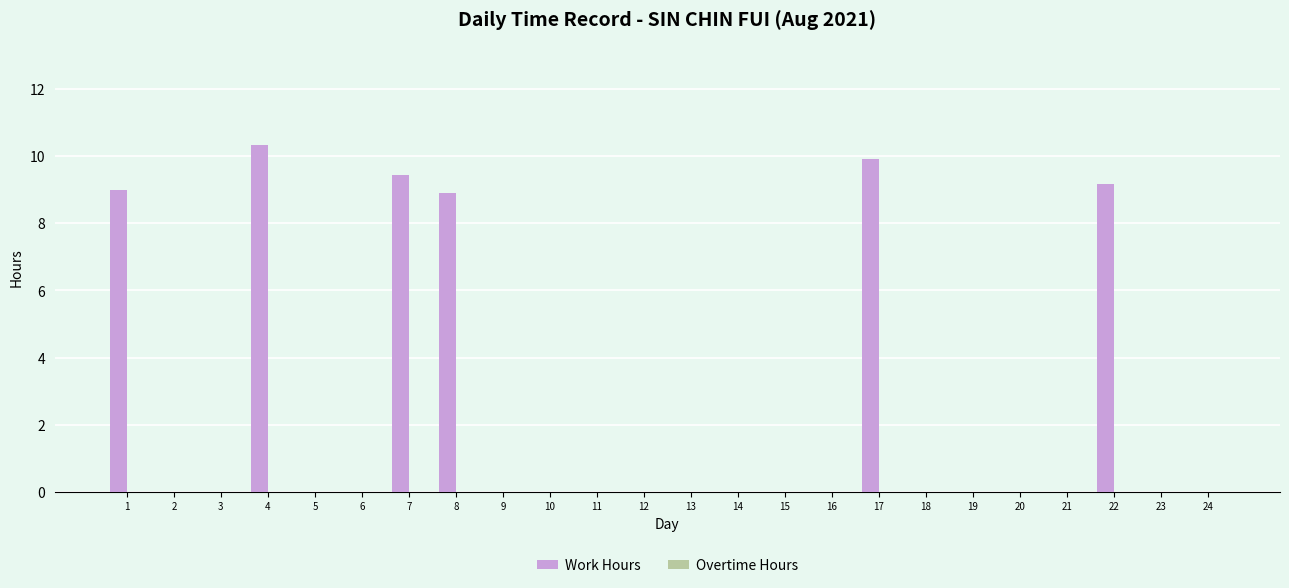

The value at 10 is 0.0. True or false?

True